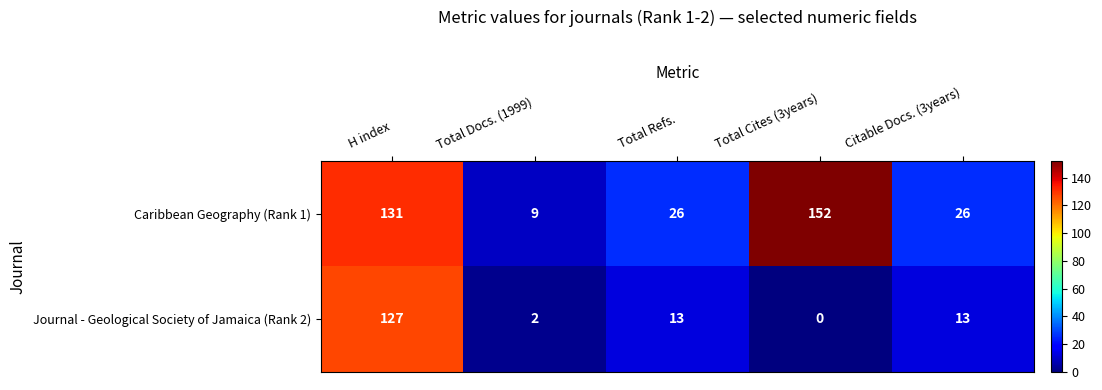

What is the average value of the Journal - Geological Society of Jamaica (Rank 2) series?

31